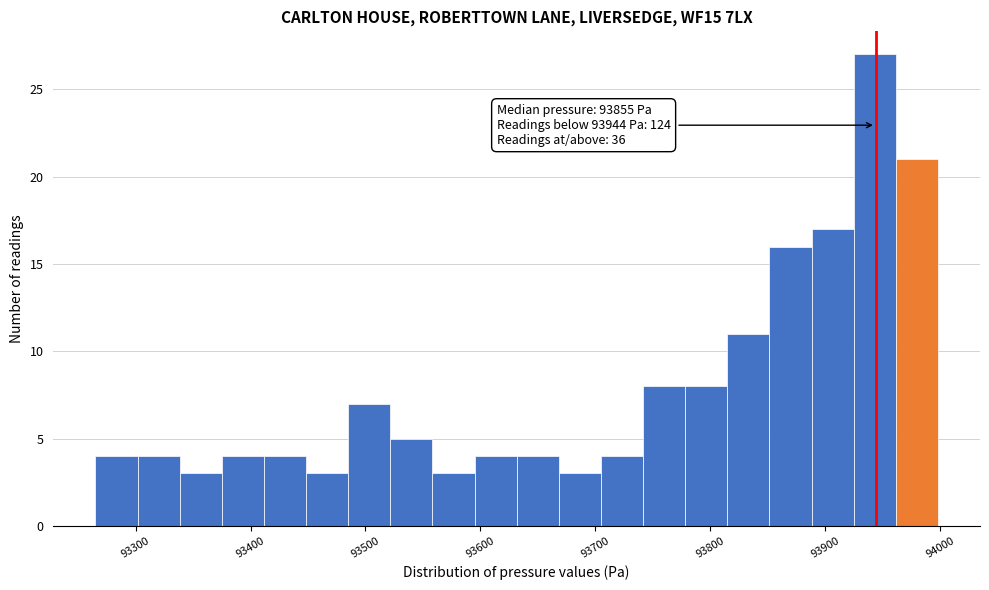

Read against the x-axis, roughly where is the centre of the tallest bar?

93940